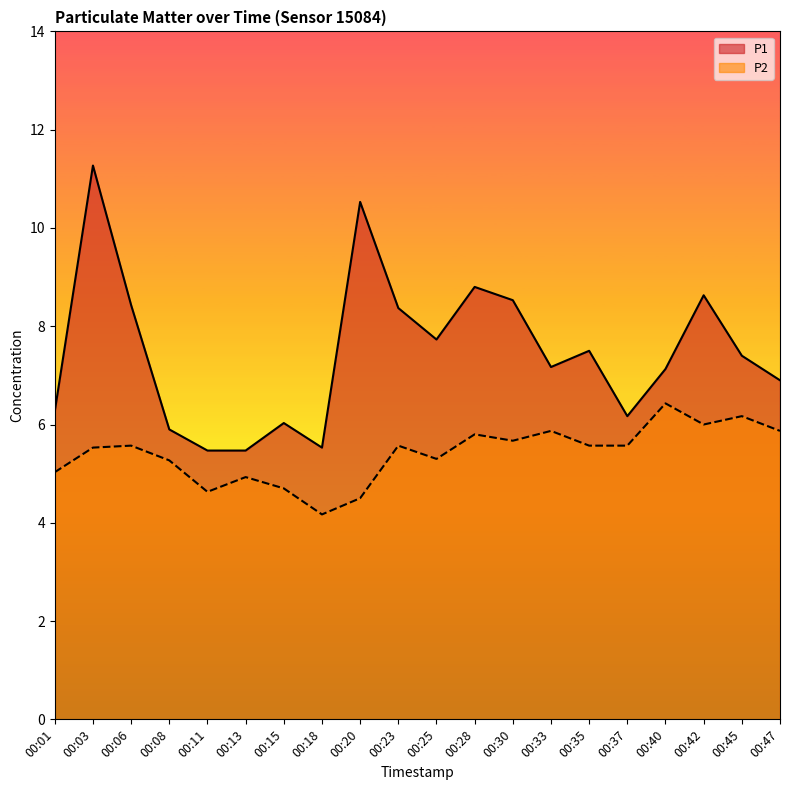

List the series in order of their peak value, highest first.

P1, P2